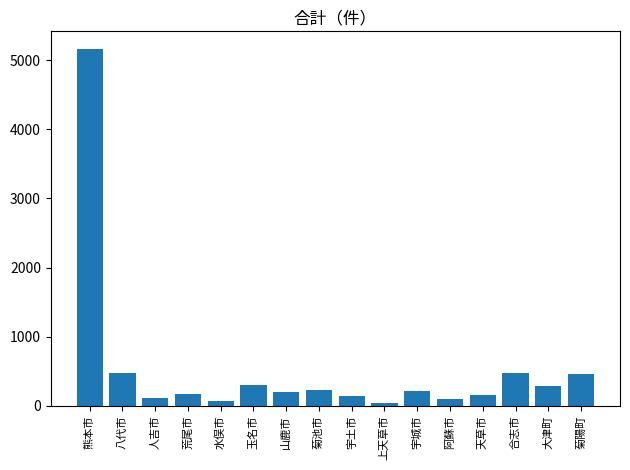

What is the difference between the maximum and second lowest values?

5086